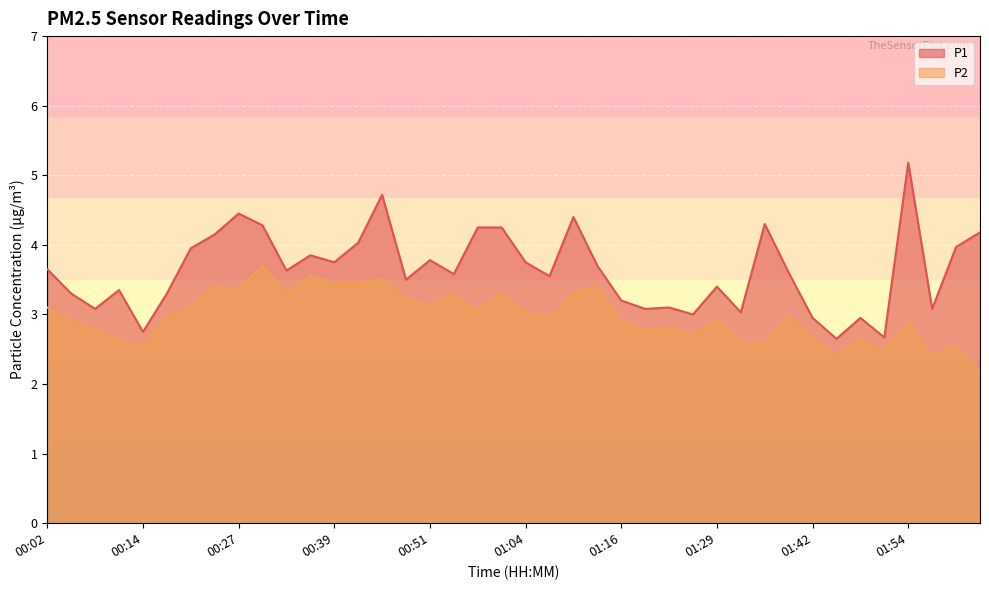

True or false: P2 and P1 intersect in this chart.

False